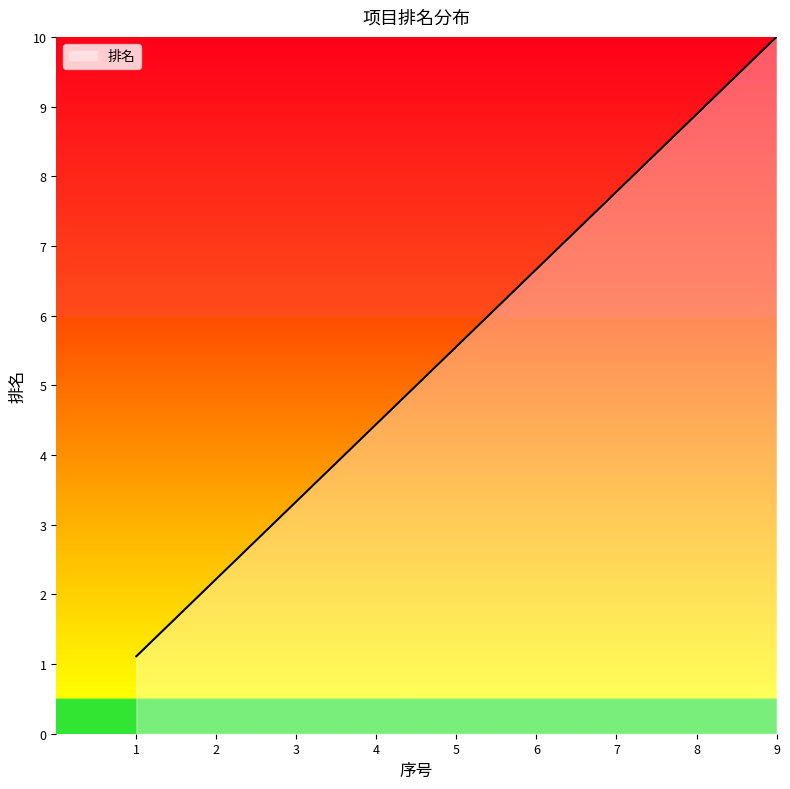

Rank the categories by value from lowest to highest.

1, 2, 3, 4, 5, 6, 7, 8, 9